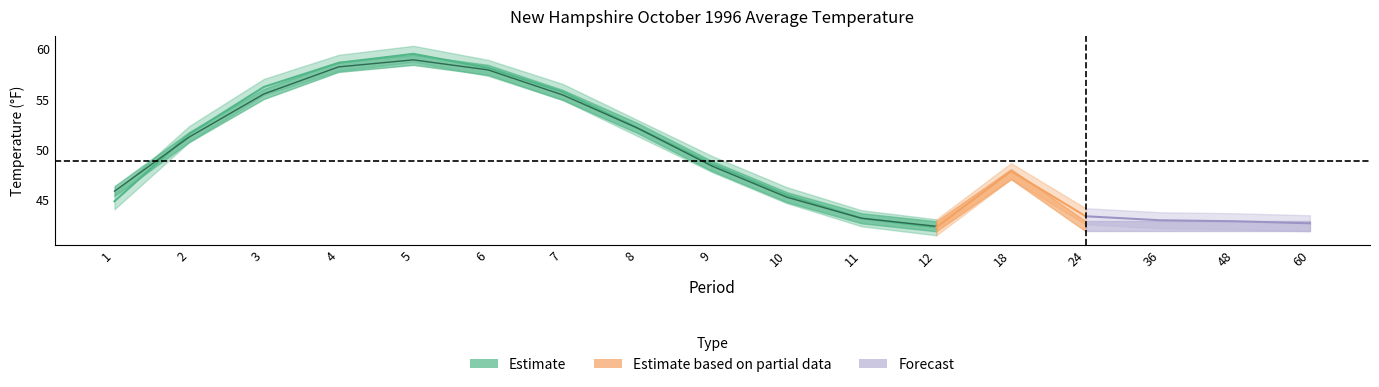

At which category is the sum across all series the highest?

5